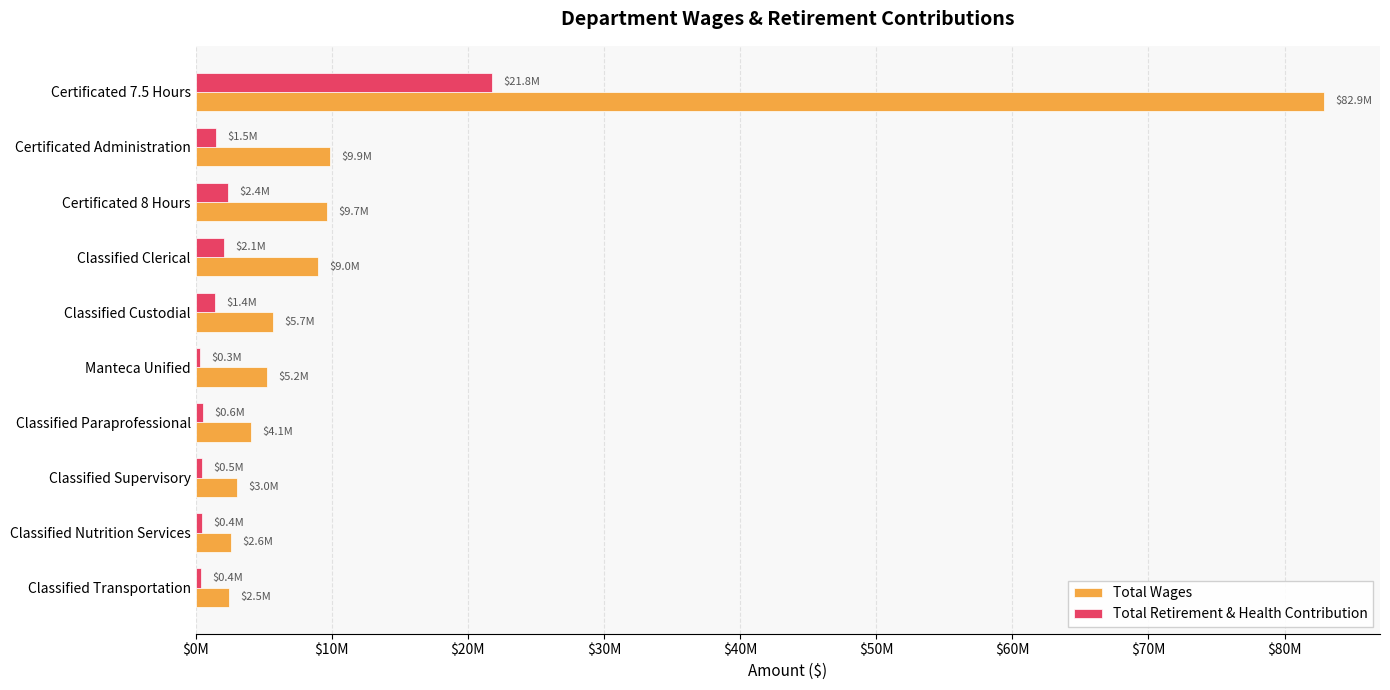

What are all the series names shown in the legend?

Total Wages, Total Retirement & Health Contribution